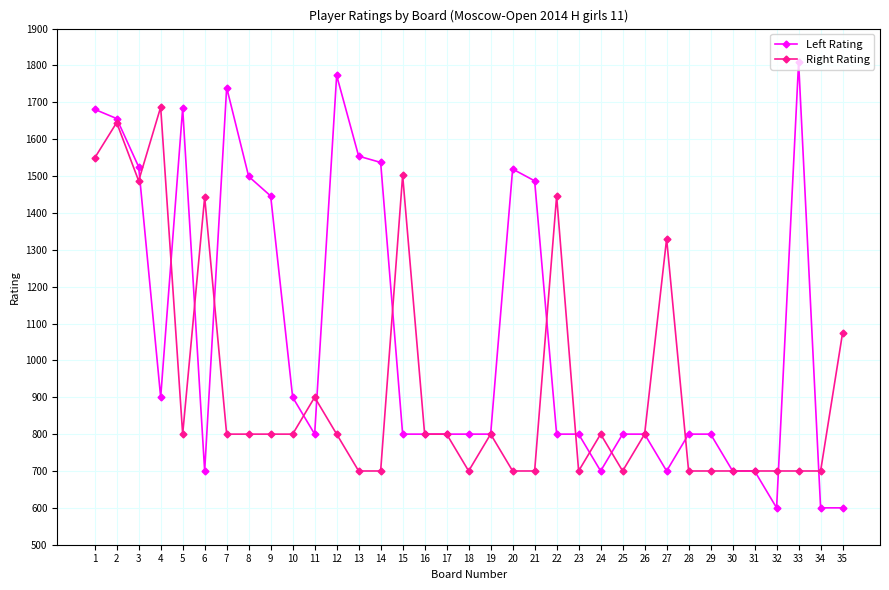

Is the value of Left Rating at 33 greater than the value of Right Rating at 8?

Yes